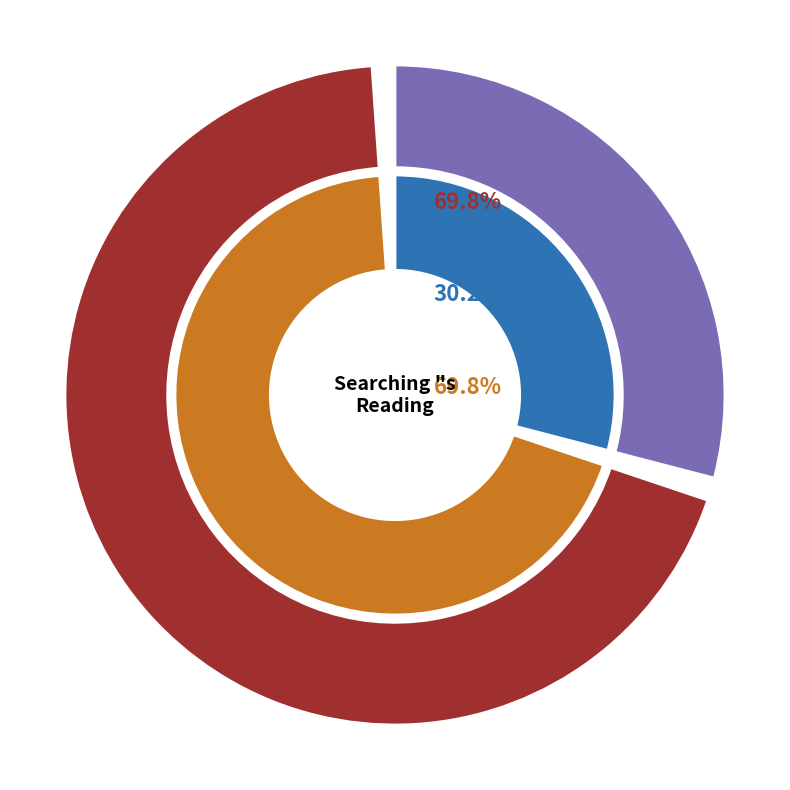

What is the total percentage of Reading and Searching "stamp" and "mind" in HDIS?

100.0%